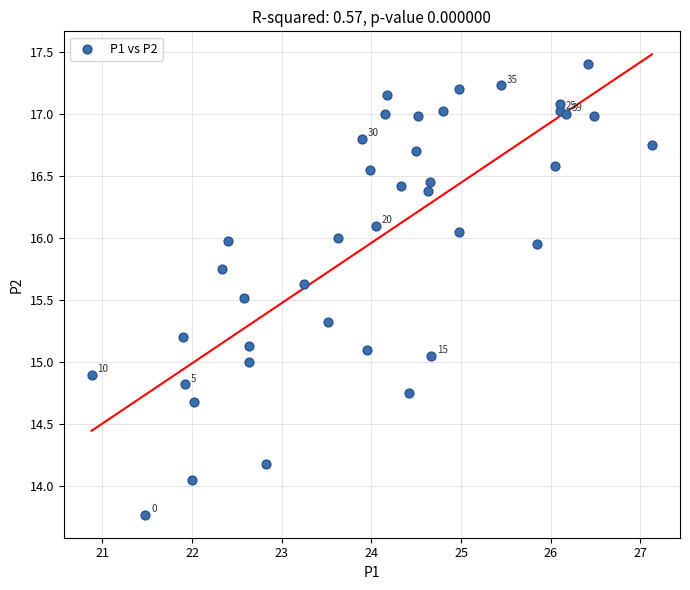

What is the range of Y values (max minus min)?

3.6